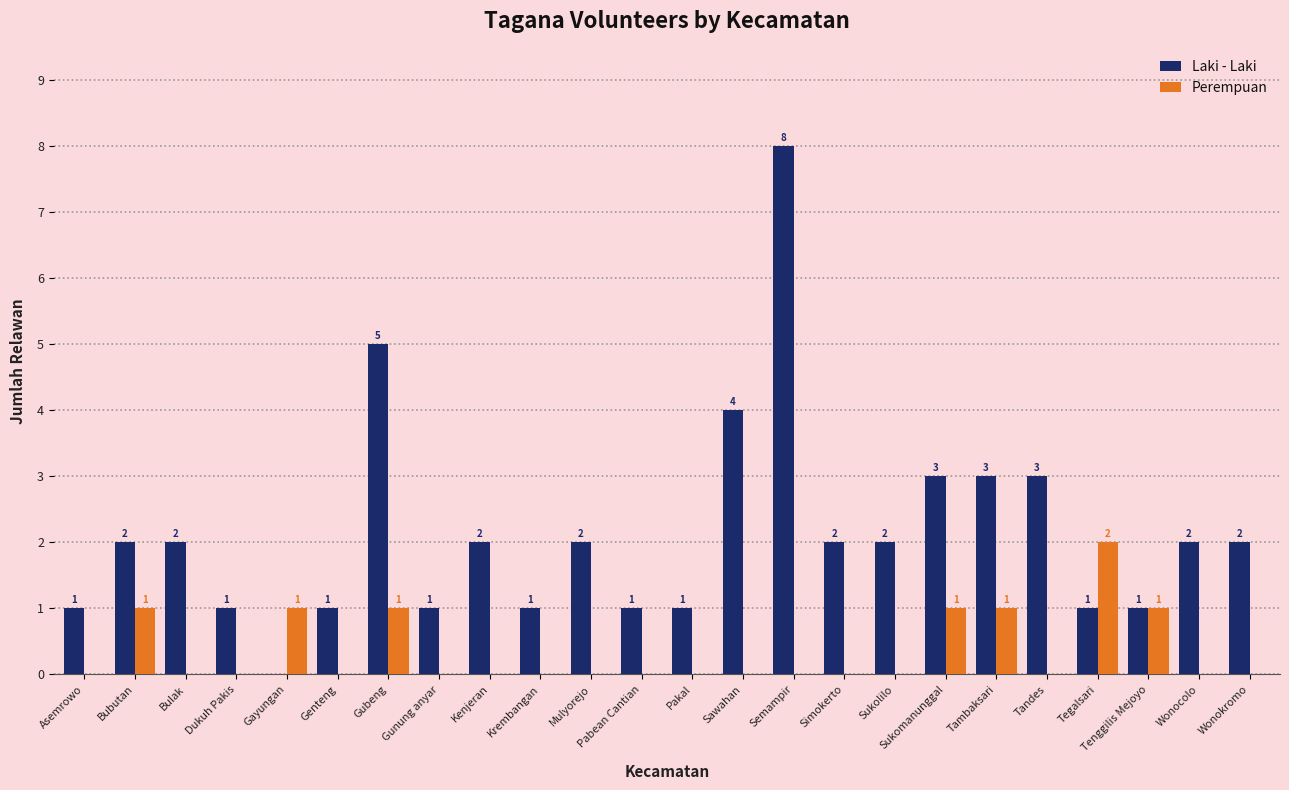

Which category has the highest value in the Laki - Laki series?

Semampir